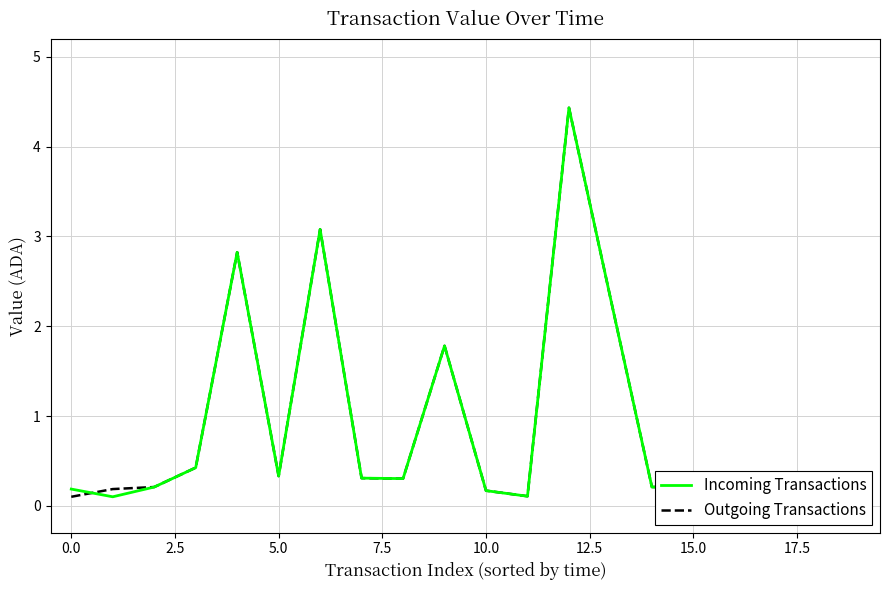

What is the total value across all series at 5.0?

0.7